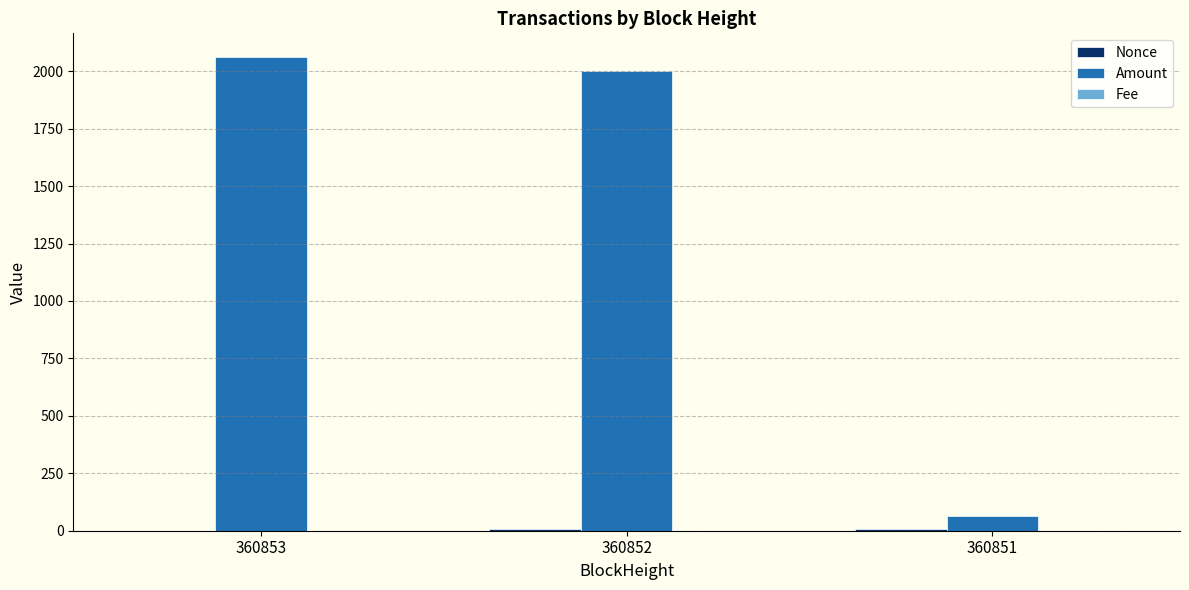

At which label is Amount closest to 1062?

360852